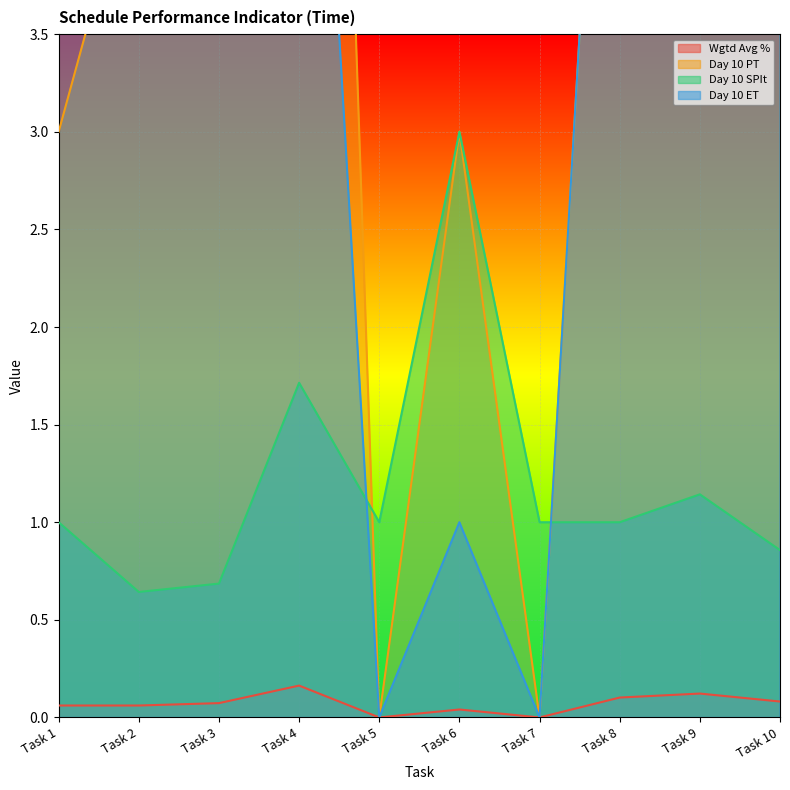

What is the value of the Day 10 SPIt point at the 4th from the left?

1.7